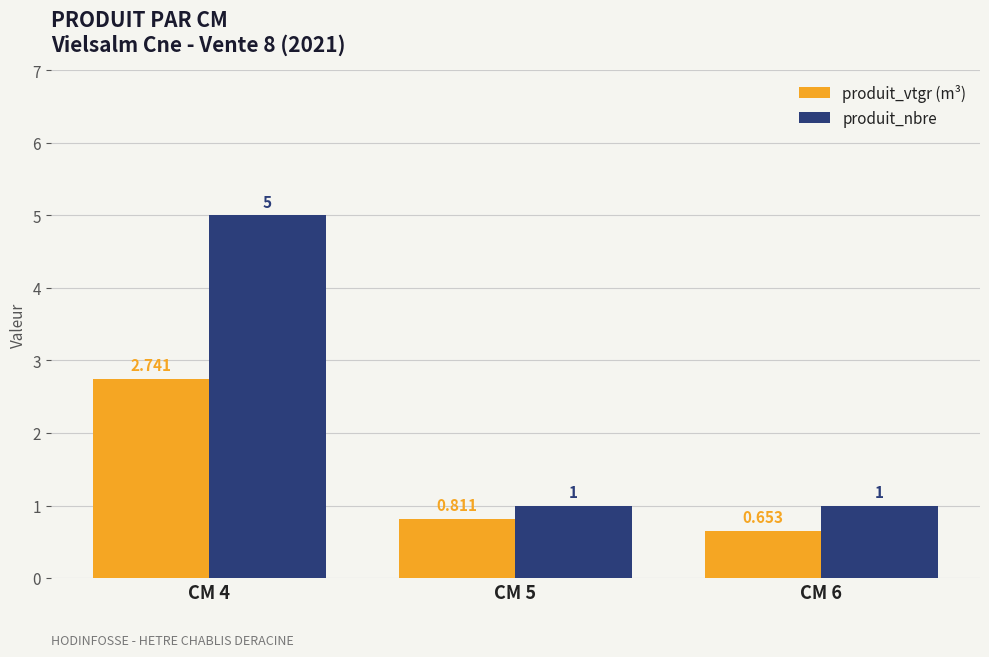

At which label is produit_vtgr (m³) closest to 1?

CM 5